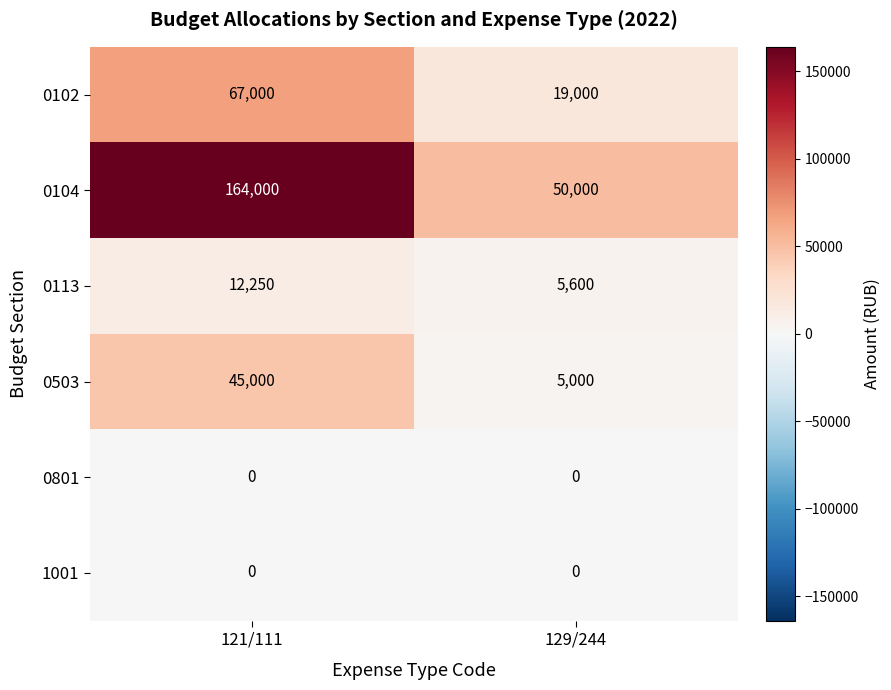

Reading left to right, list all the values displayed in this chart.

0102: 67000	19000
0104: 164000	50000
0113: 12250	5600
0503: 45000	5000
0801: 0	0
1001: 0	0